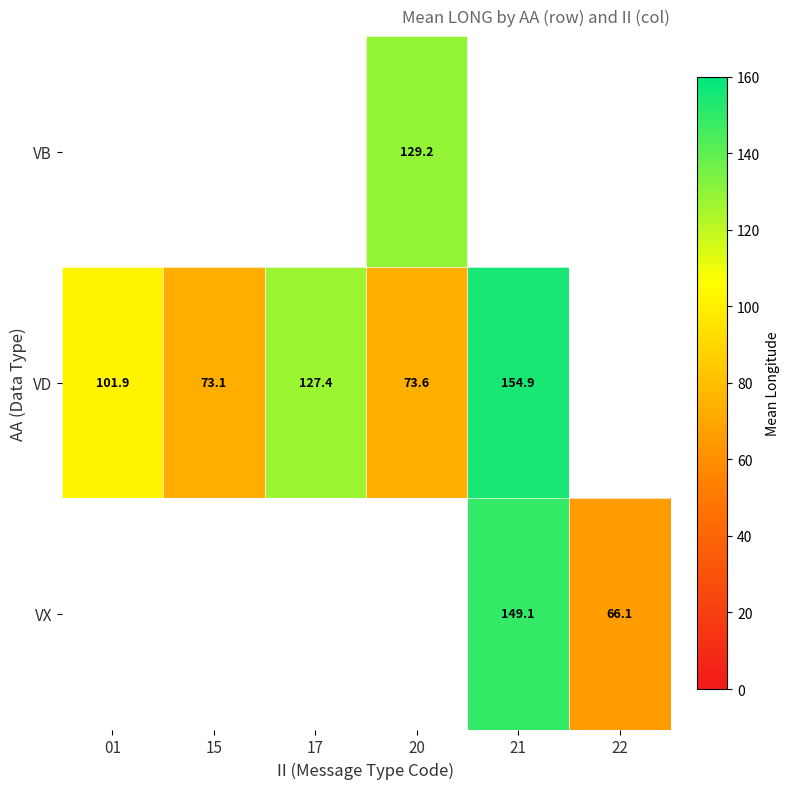

Is it true that VD equals 102.0 at 15?

False